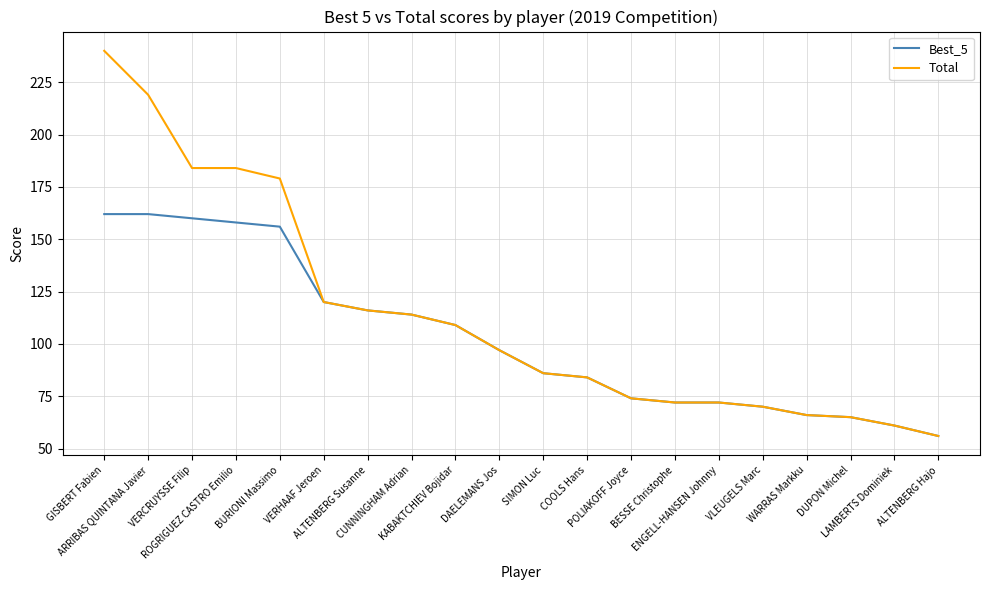

Where is Total nearest to the value 148?

VERHAAF Jeroen